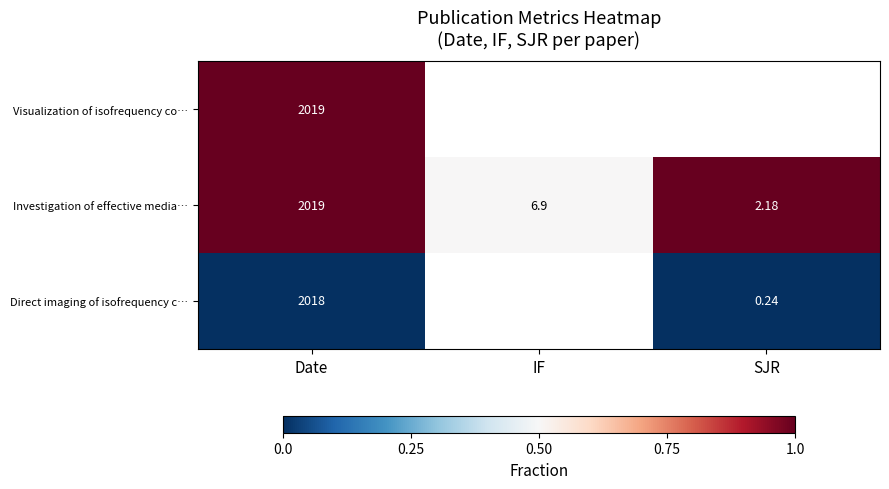

Which category has the lowest value across all series?

Date